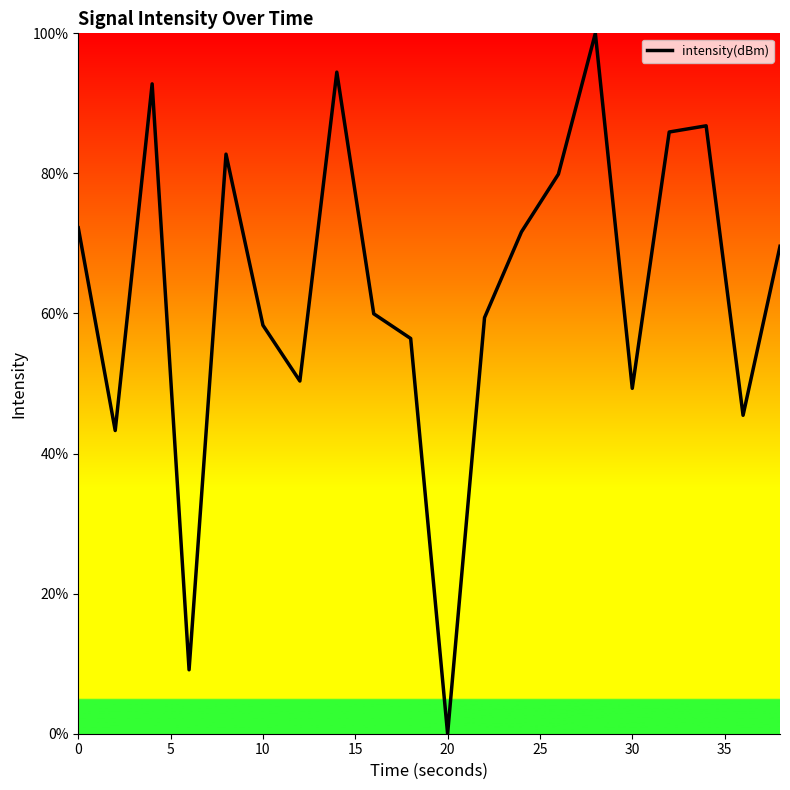

What is the maximum value shown in the chart?

100.0